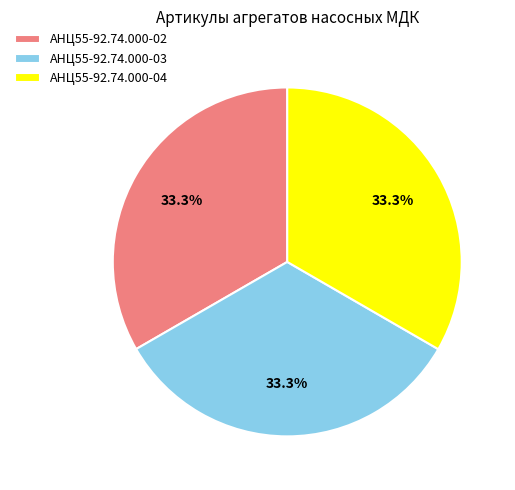

Combined, do АНЦ55-92.74.000-02 and АНЦ55-92.74.000-04 account for over 50%?

Yes